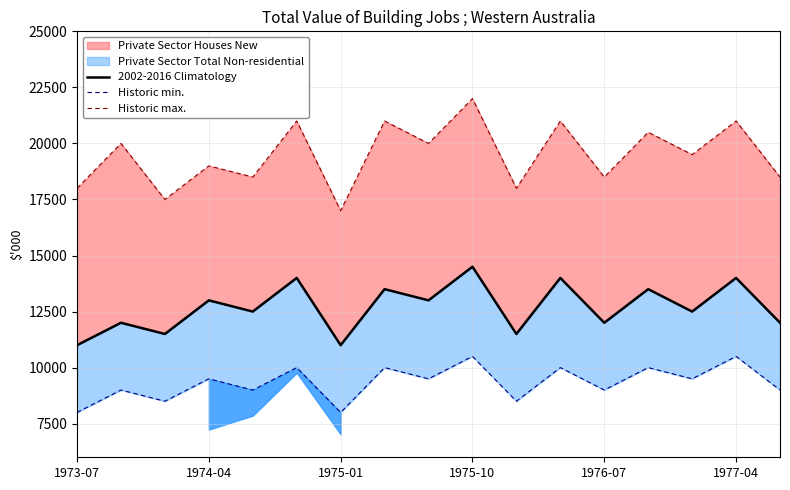

True or false: 2002-2016 Climatology has more than 2 points higher than both neighbors.

True